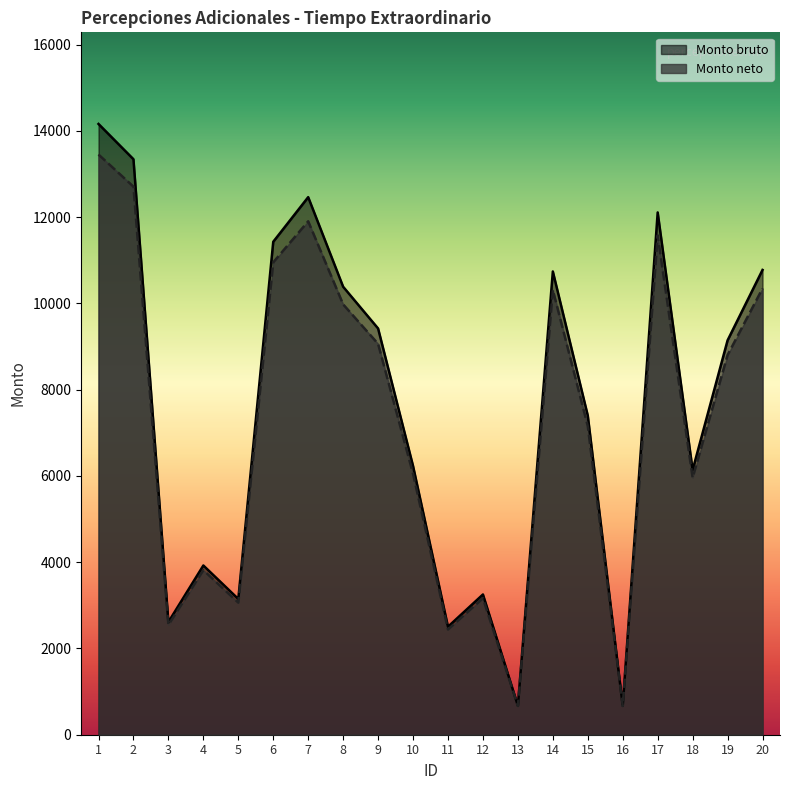

What are all the series names shown in the legend?

Monto bruto, Monto neto